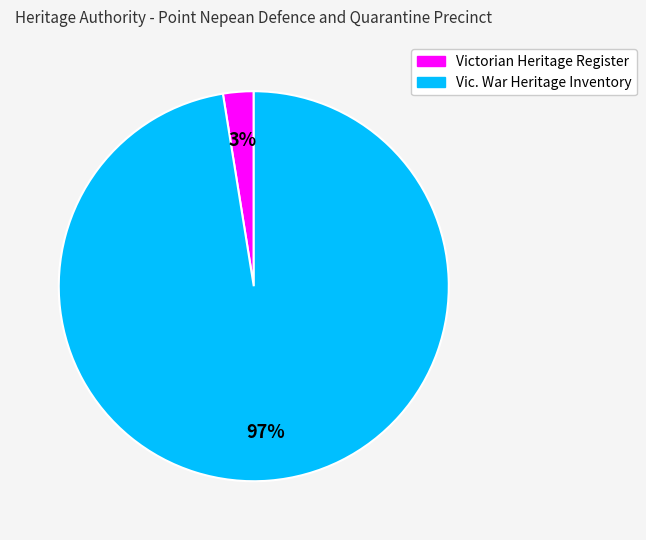

How many segments does this pie chart have?

2